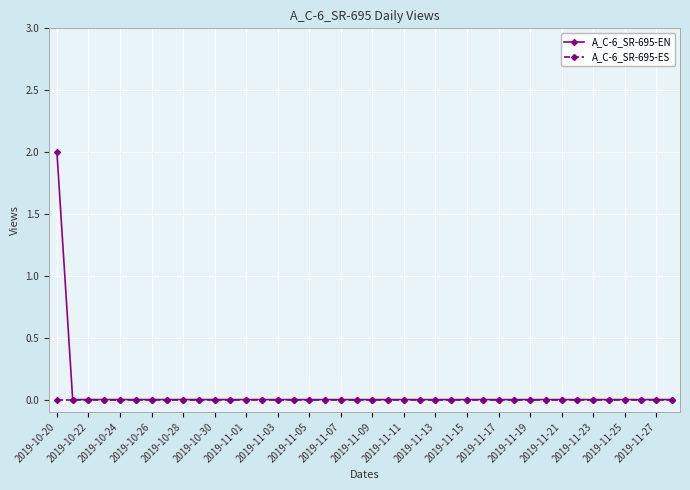

What are all the series names shown in the legend?

A_C-6_SR-695-EN, A_C-6_SR-695-ES